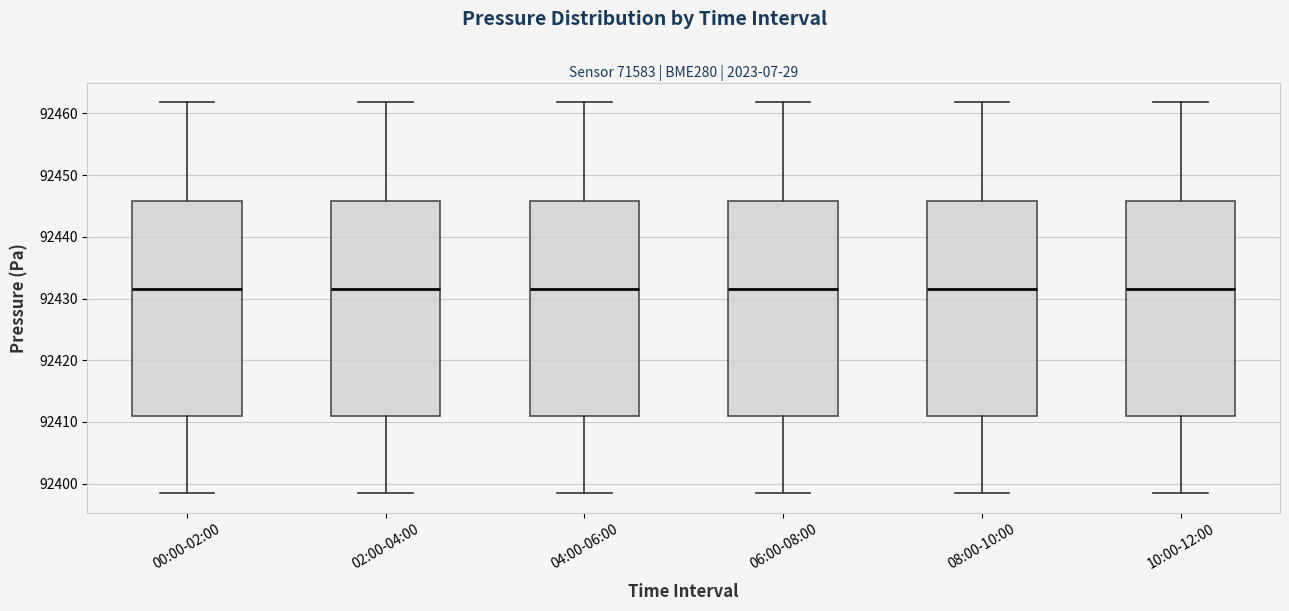

Reading left to right, read every box against the y-axis: the position of its median line, the range the box covers, and the ends of its whiskers. The values are not printed on the chart, so give them approximately, as read against the axis.

00:00-02:00: median 92432, box 92411 to 92446, whiskers 92398 to 92462
02:00-04:00: median 92432, box 92411 to 92446, whiskers 92398 to 92462
04:00-06:00: median 92432, box 92411 to 92446, whiskers 92398 to 92462
06:00-08:00: median 92432, box 92411 to 92446, whiskers 92398 to 92462
08:00-10:00: median 92432, box 92411 to 92446, whiskers 92398 to 92462
10:00-12:00: median 92432, box 92411 to 92446, whiskers 92398 to 92462